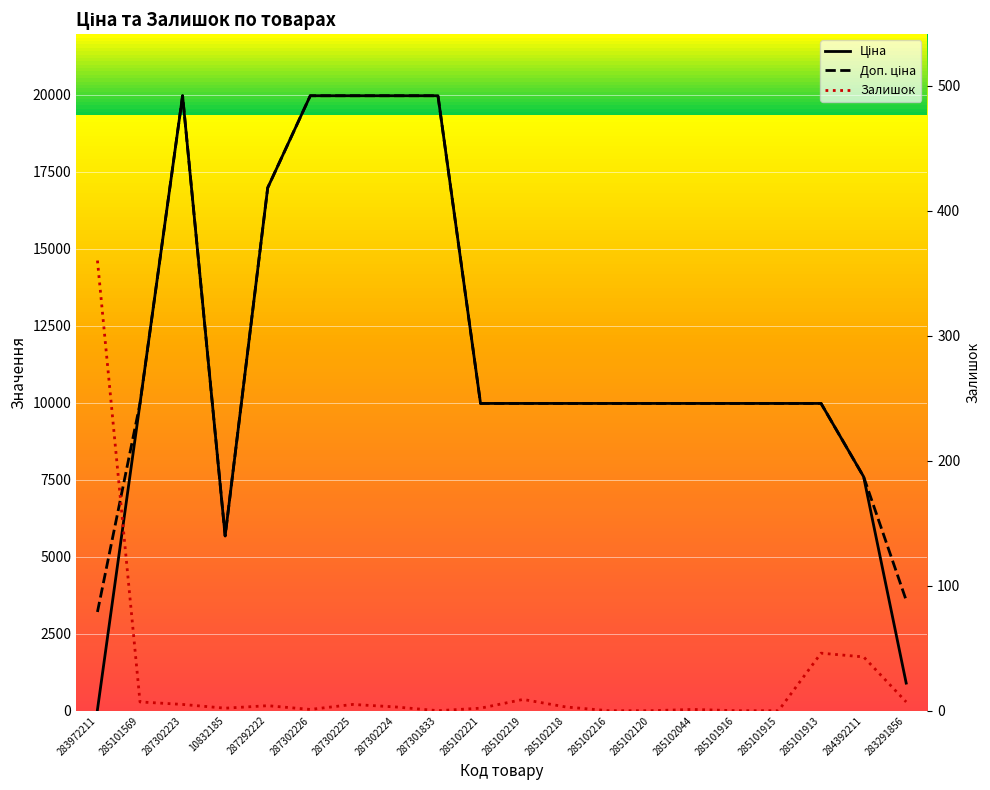

Does the chart display data point markers on the line(s)?

No